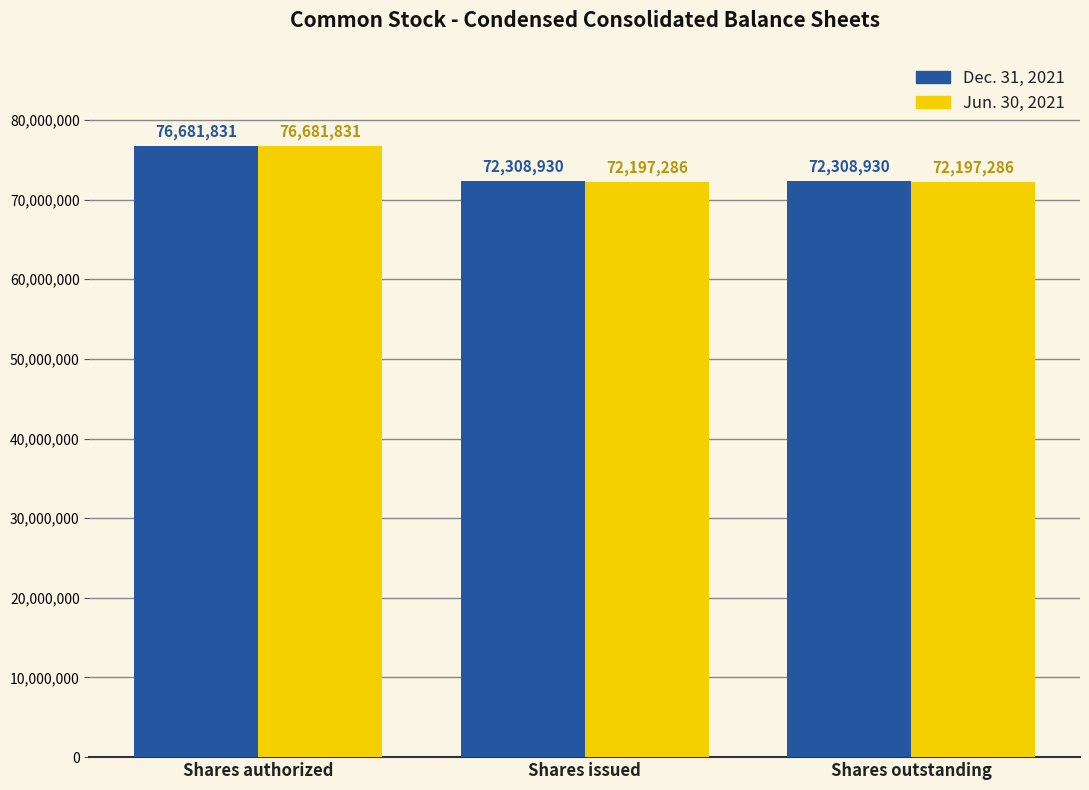

The value of Dec. 31, 2021 at Shares issued is 22093720. True or false?

False